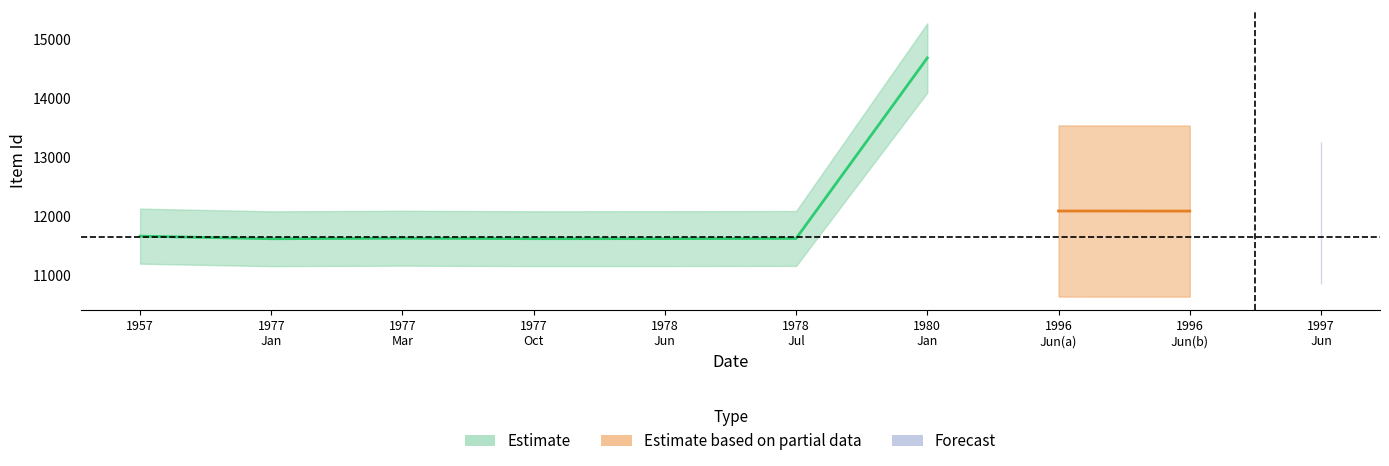

Reading left to right, what are all the values shown in this chart?

Estimate: 1957=11657	1977=11613	1977=11622	1977=11614	1978=11615	1978=11618	1980=14677	1996=0	1996=0	1997=0
Estimate based on partial data: 1957=0	1977=0	1977=0	1977=0	1978=0	1978=0	1980=0	1996=12083	1996=12082	1997=0
Forecast: 1957=0	1977=0	1977=0	1977=0	1978=0	1978=0	1980=0	1996=0	1996=0	1997=12052